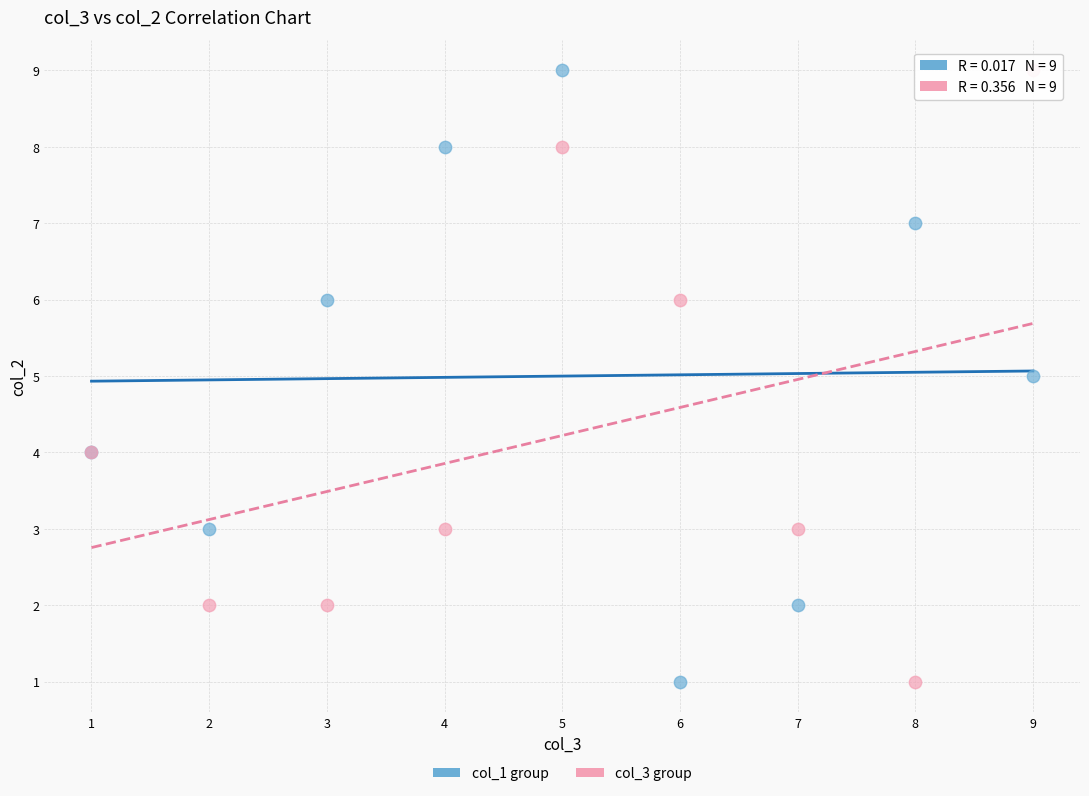

What are all the series names shown in the legend?

col_1 group, col_3 group